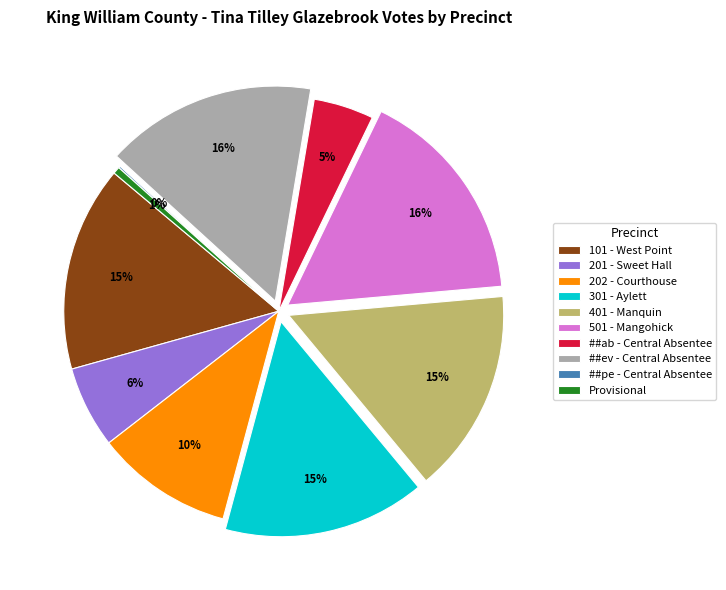

What percentage is the ##ev - Central Absentee slice, to the nearest percent?

16%